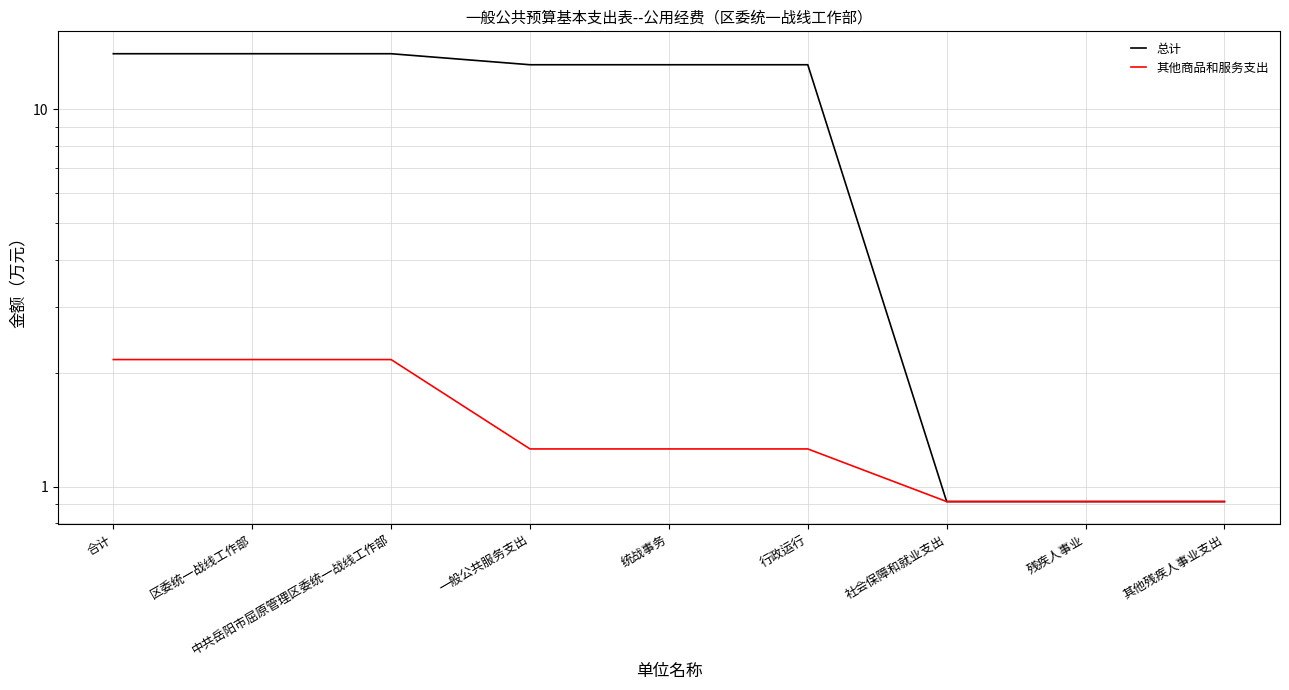

Where is 其他商品和服务支出 nearest to the value 1?

社会保障和就业支出